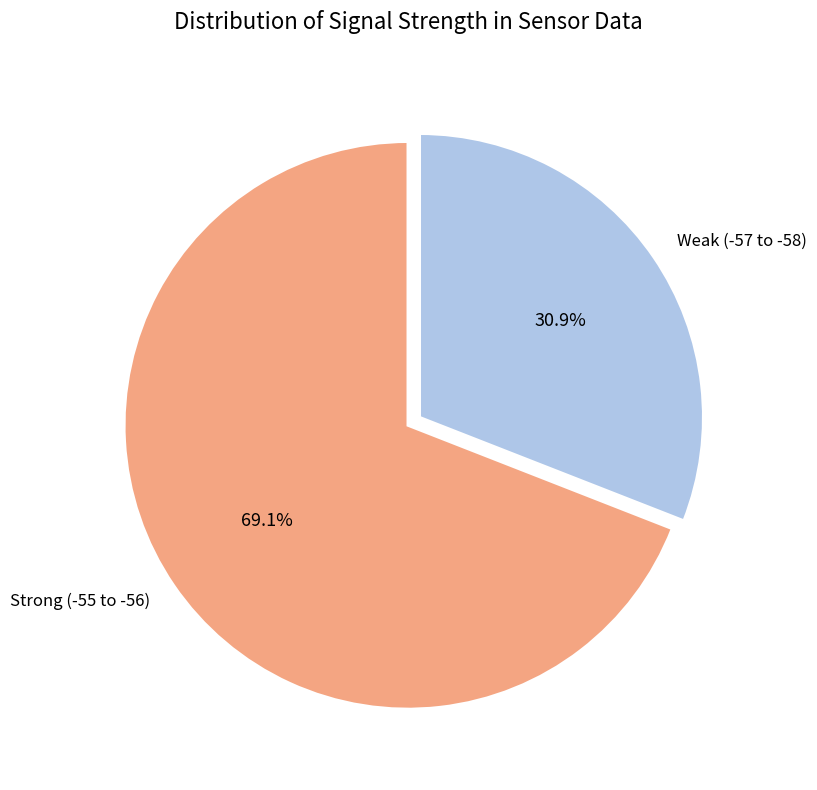

What is the smallest slice in the pie chart?

Weak (-57 to -58)